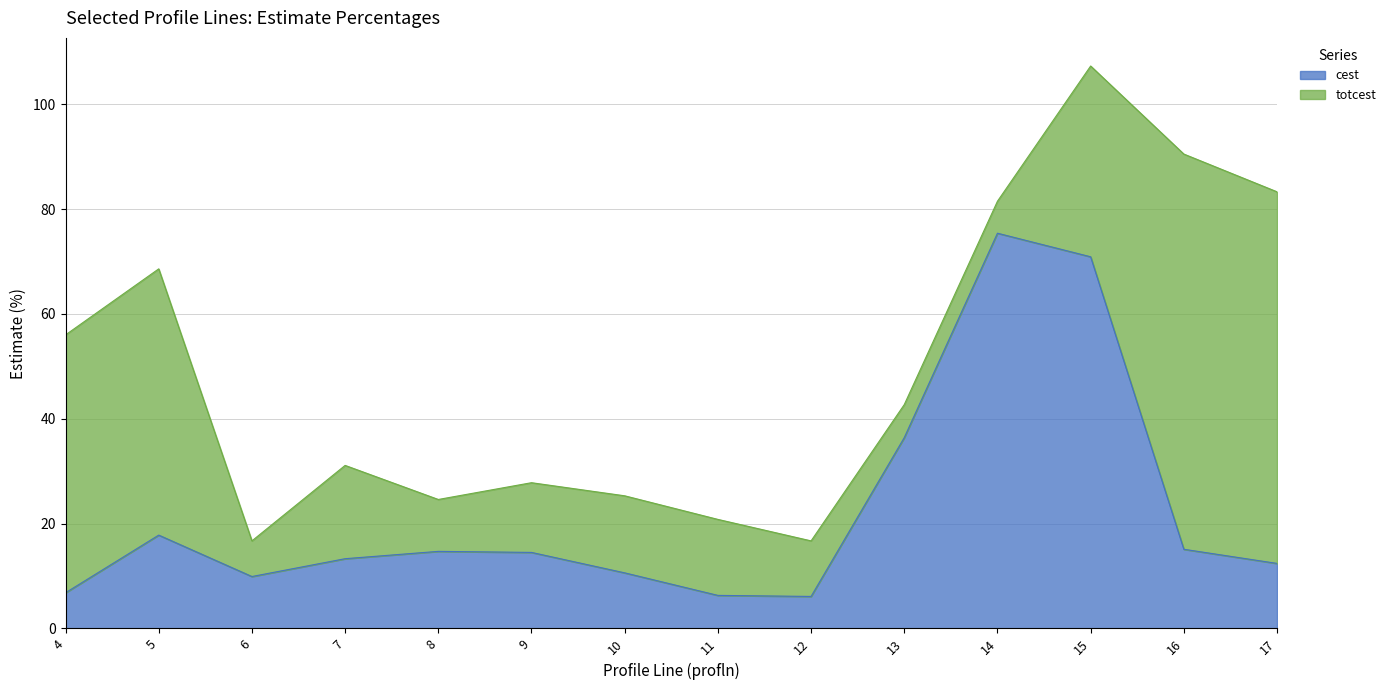

Reading left to right, extract all data points from this chart.

6.8	17.8	9.9	13.3	14.7	14.5	10.6	6.3	6.1	36.4	75.4	70.9	15.1	12.4